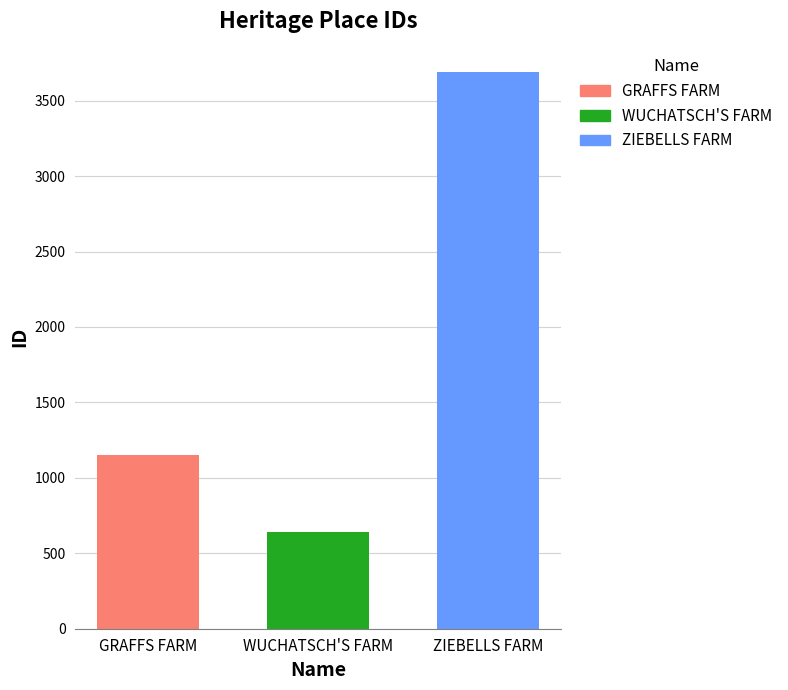

Rank the series by their average value, from highest to lowest.

ZIEBELLS FARM, GRAFFS FARM, WUCHATSCH'S FARM